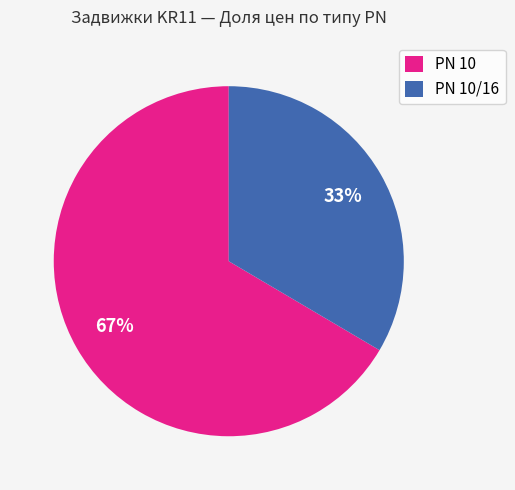

To the nearest percent, what percentage of the pie is PN 10/16?

33%